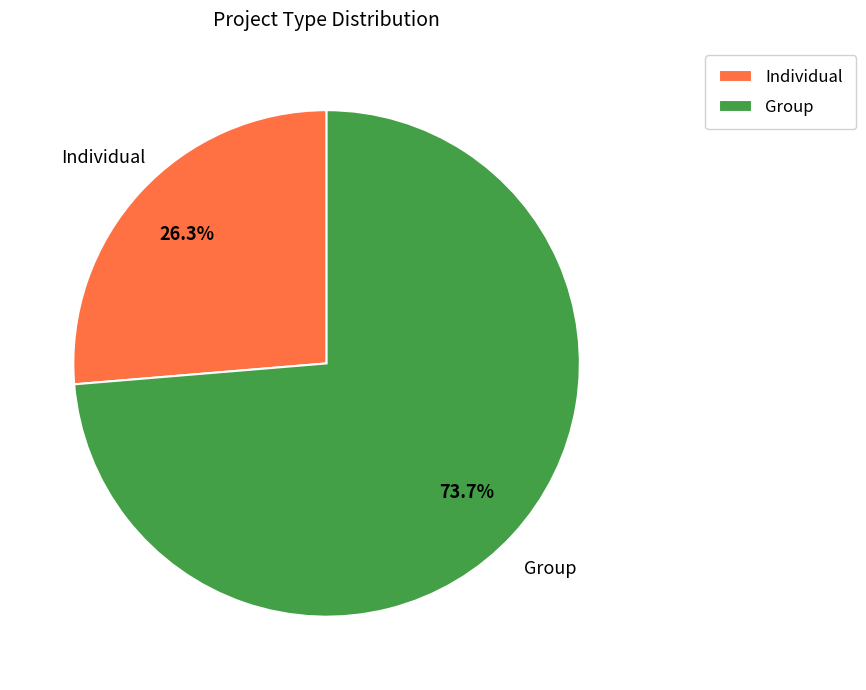

Which slice is the smallest?

Individual